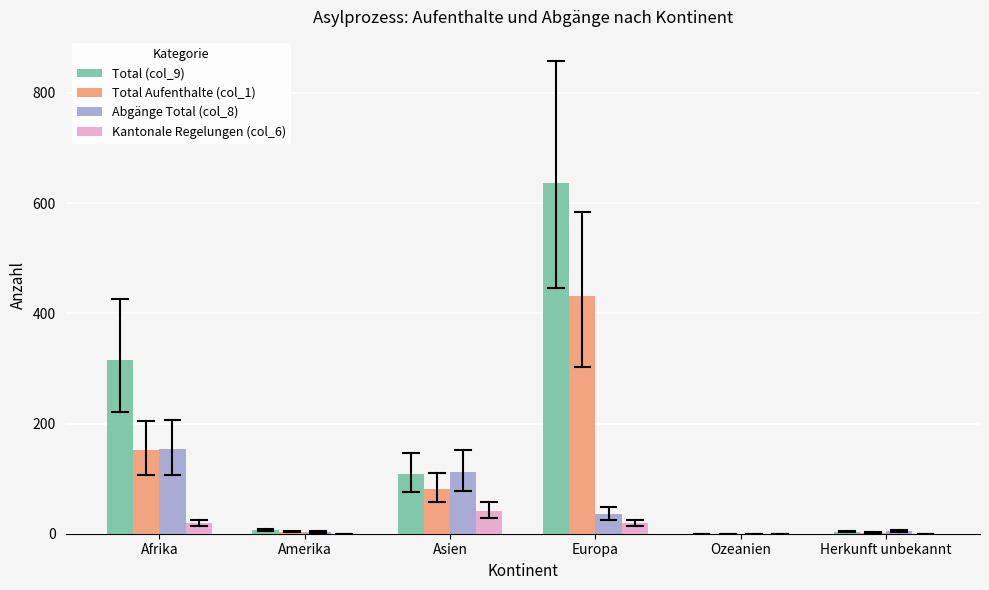

Is the value of Total Aufenthalte (col_1) at Amerika greater than the value of Abgänge Total (col_8) at Asien?

No